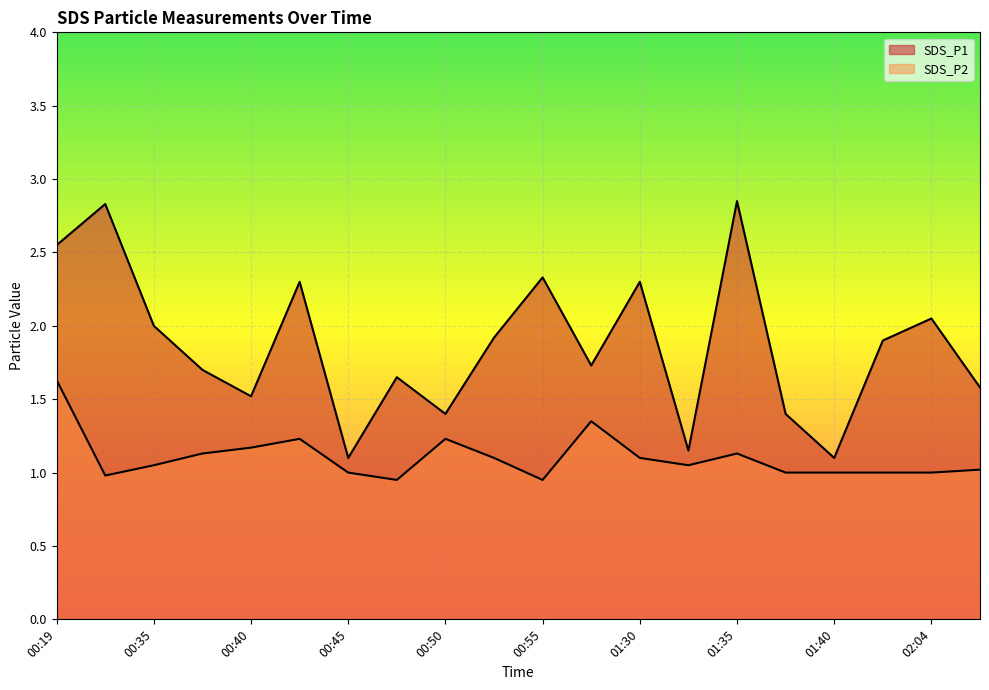

Rank the categories by SDS_P1 value from highest to lowest.

01:35, 00:22, 00:19, 00:55, 00:43, 01:30, 02:04, 00:35, 00:53, 02:03, 00:58, 00:38, 00:48, 02:06, 00:40, 00:50, 01:37, 01:32, 00:45, 01:40